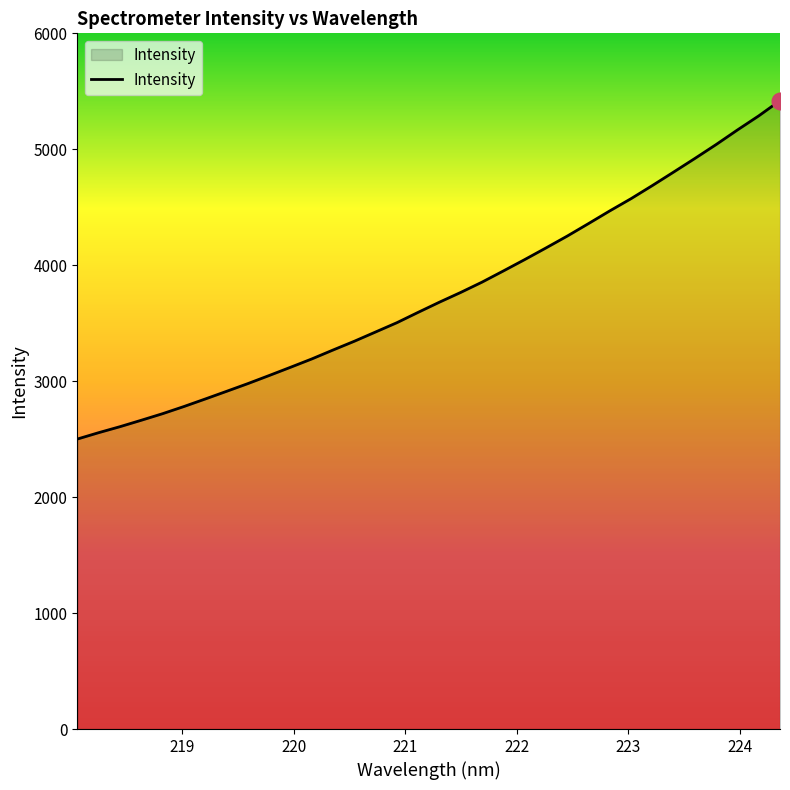

What is the maximum value shown in the chart?

5419.8